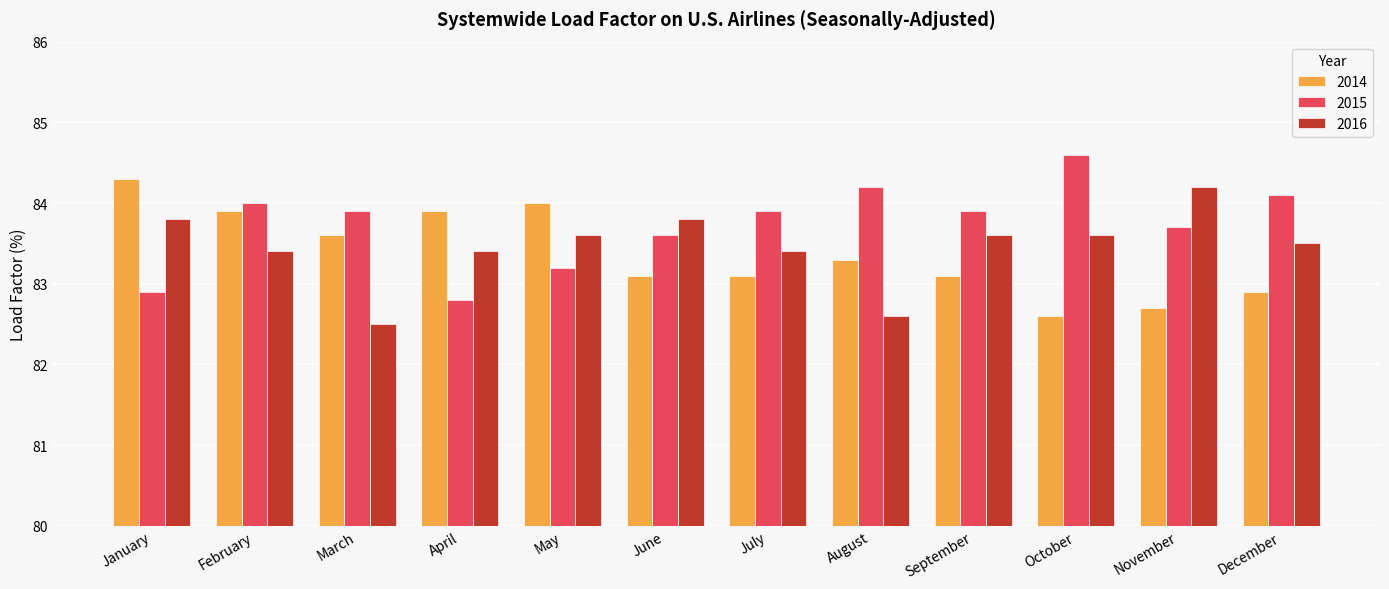

Rank the series by their maximum value, from highest to lowest.

2015, 2014, 2016